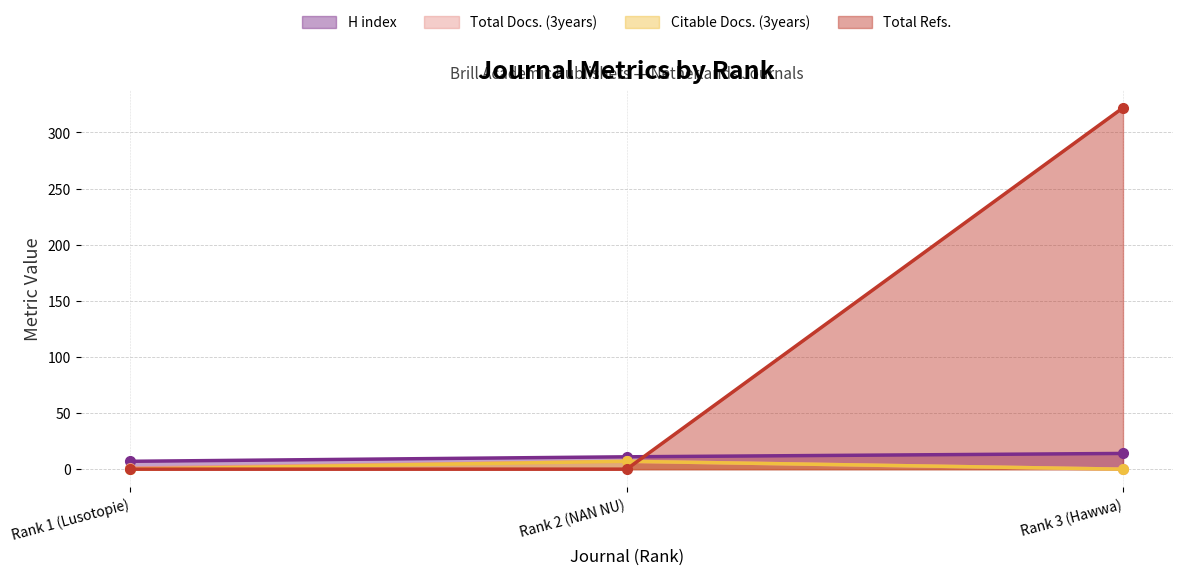

What is the sum of all Total Docs. (3years) values?

8